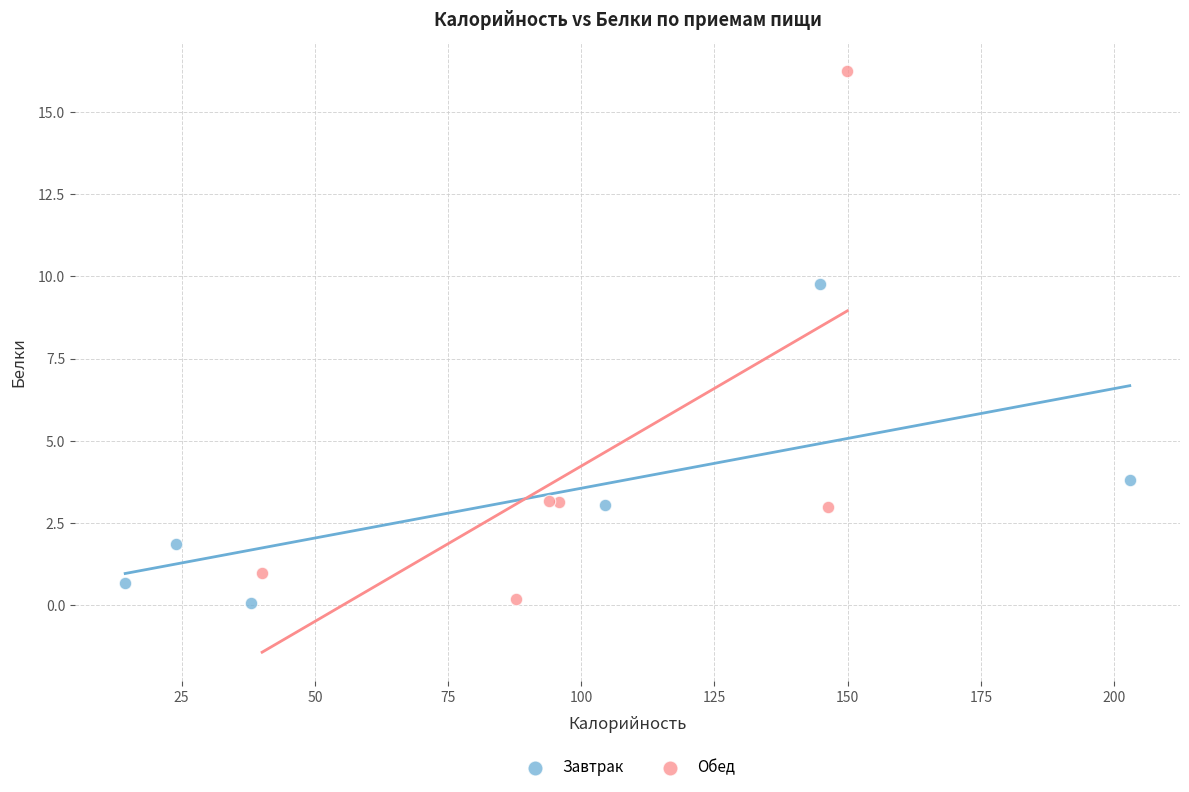

Which series has the largest Y range (max minus min)?

Обед